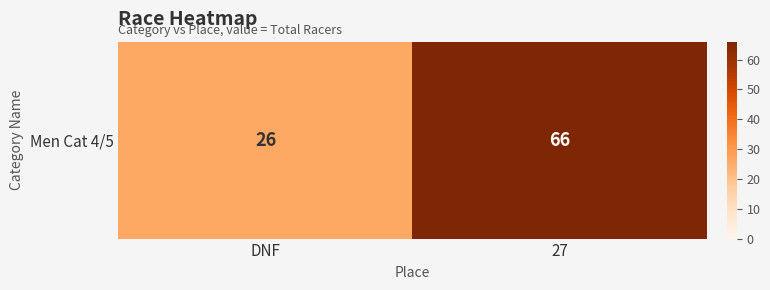

Which label corresponds to the smallest value in the chart?

DNF